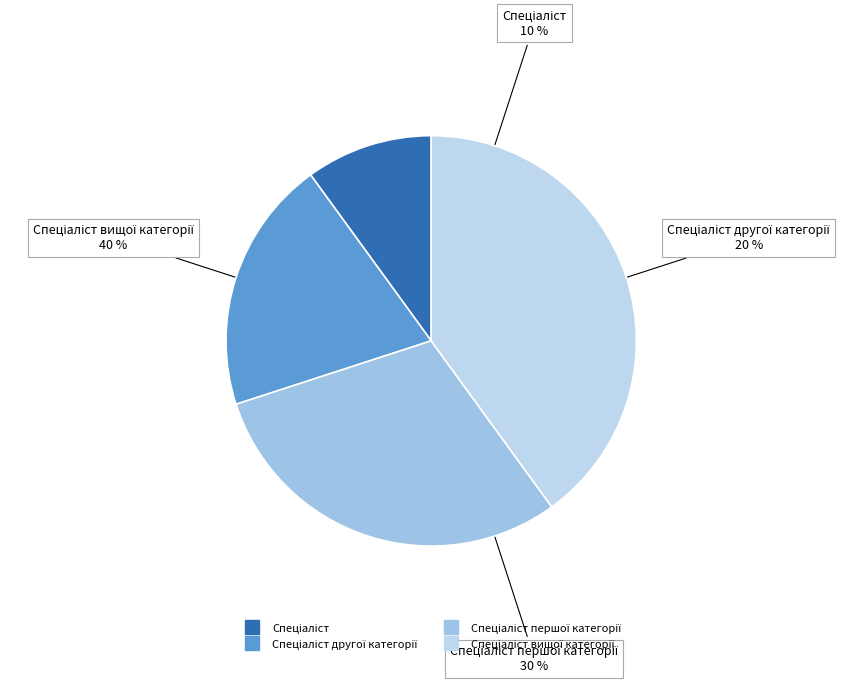

What percentage is NOT represented by Спеціаліст вищої категорії?

60.0%